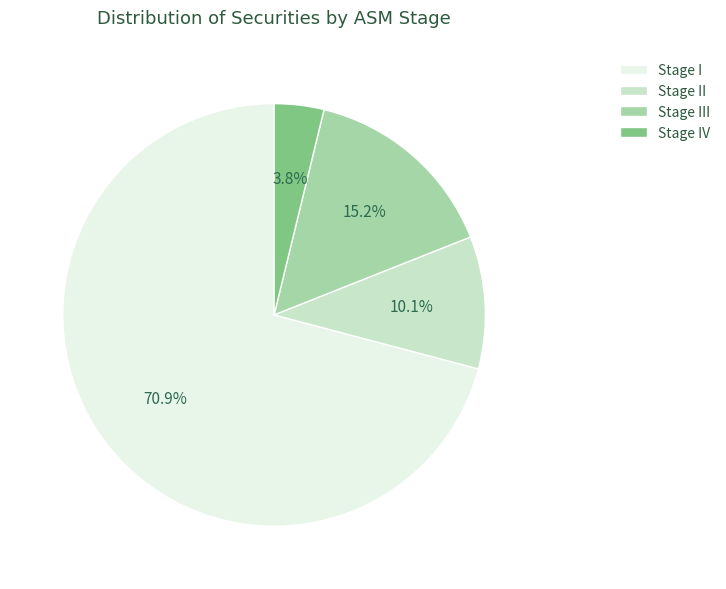

Which slice is the smallest?

Stage IV